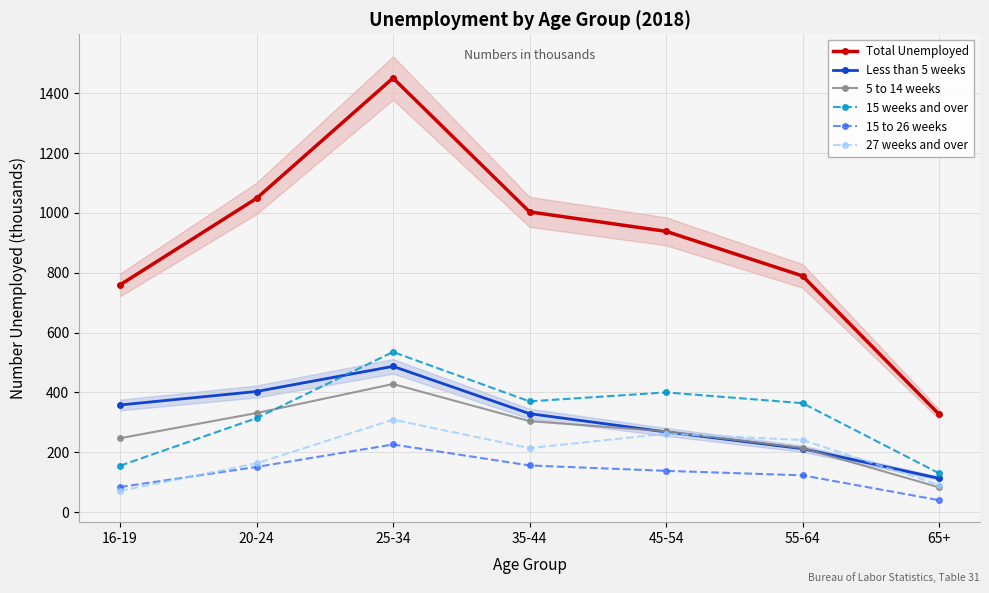

At which label does 5 to 14 weeks first exceed 270?

20-24